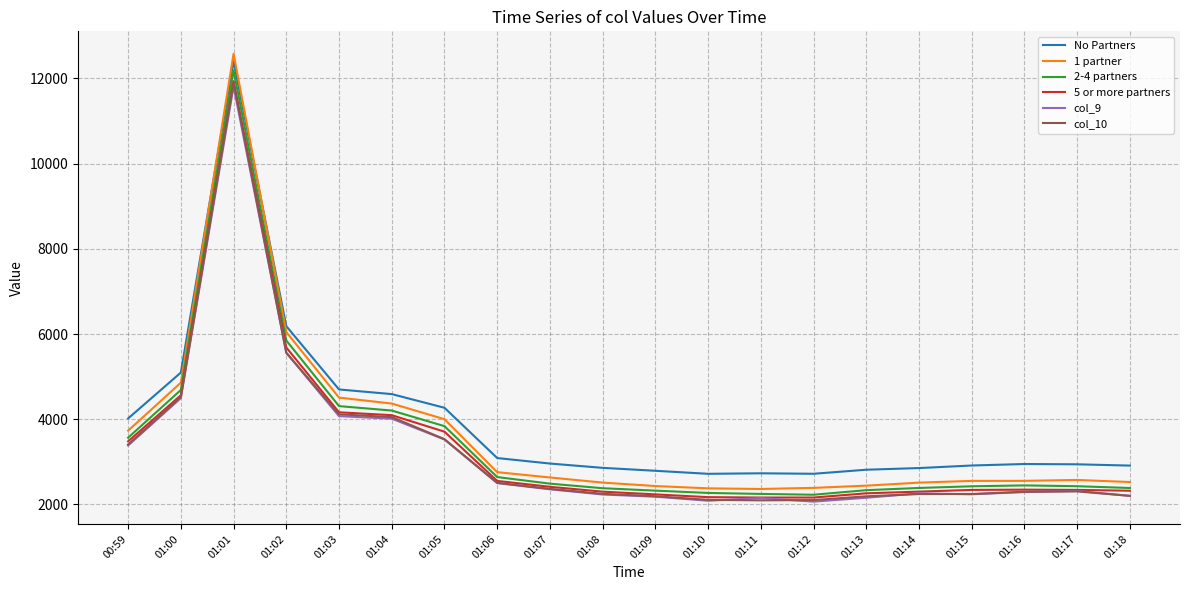

True or false: 1 partner and col_10 cross at least once.

False